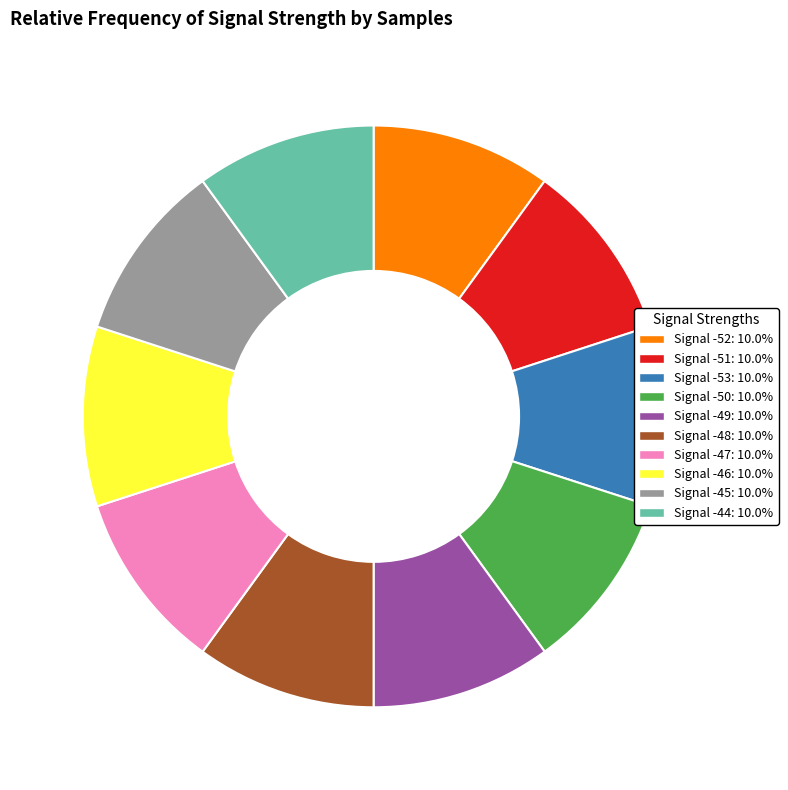

True or false: Signal -44 accounts for 21% of the total.

False